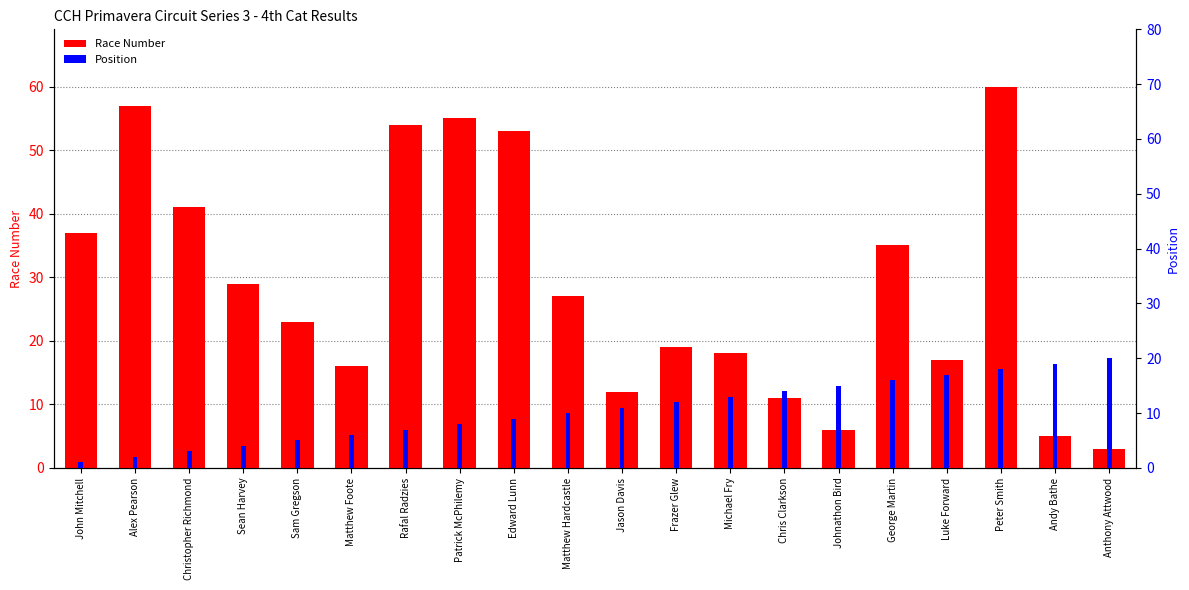

What is the greatest value displayed?

60